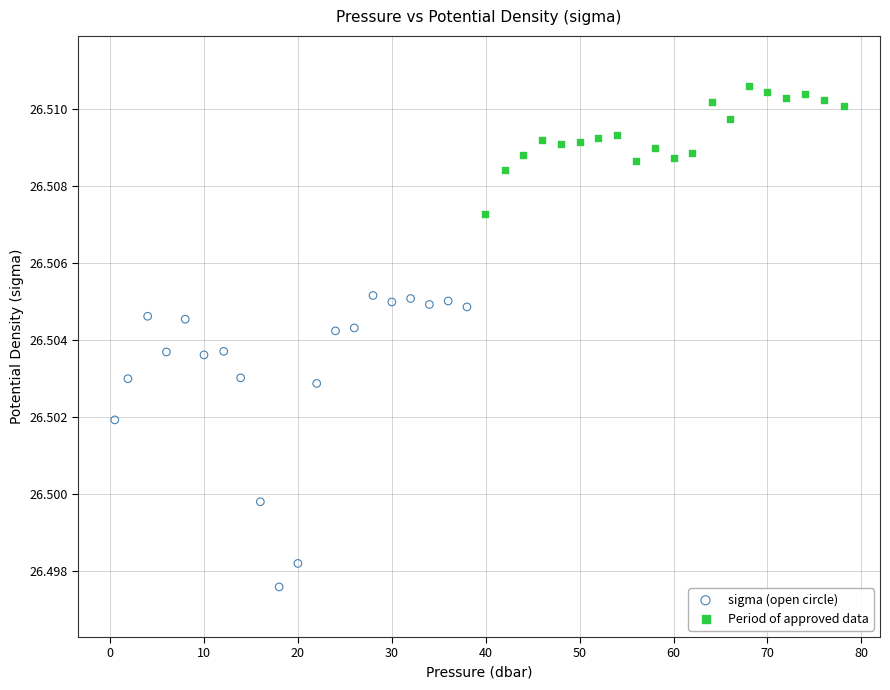

Which series has the widest spread of Y values?

sigma (open circle)